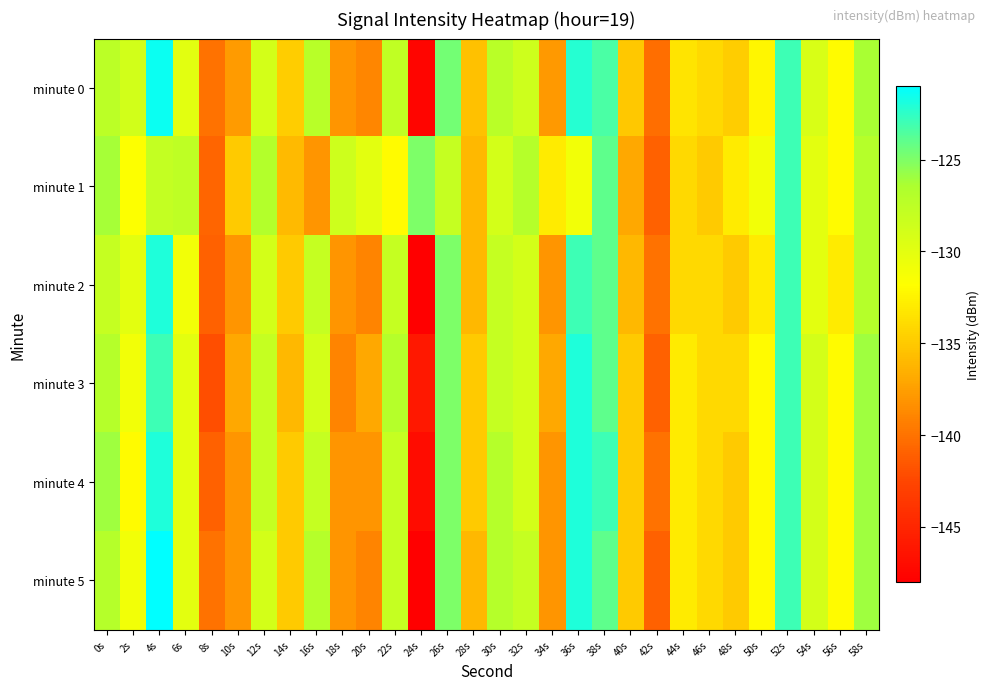

Count the number of data series in this chart.

6